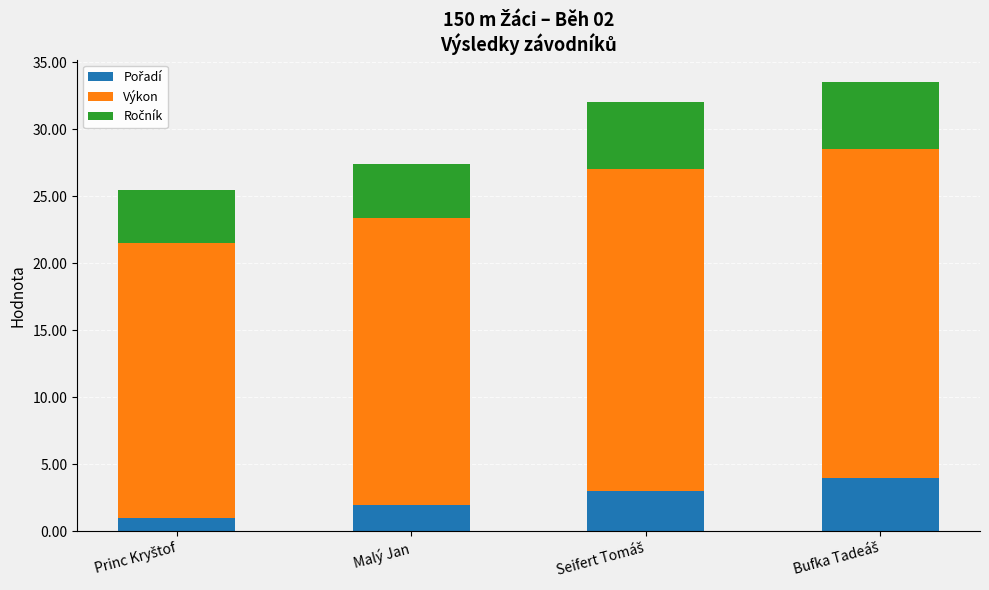

What is the total value across all series at Malý Jan?

27.4